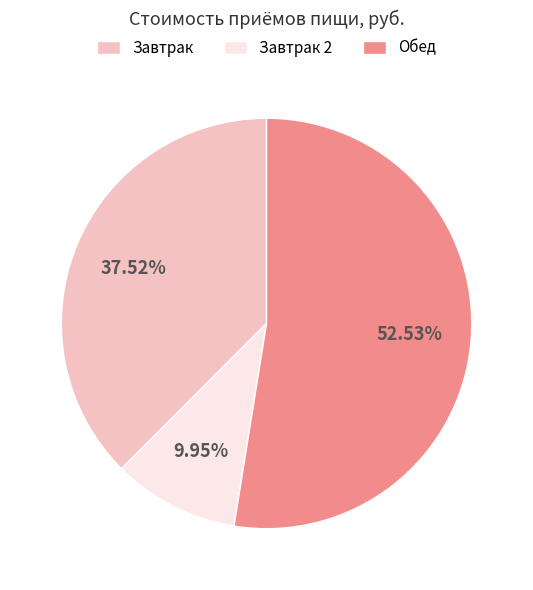

Does Завтрак 2 represent more than half of the total?

No